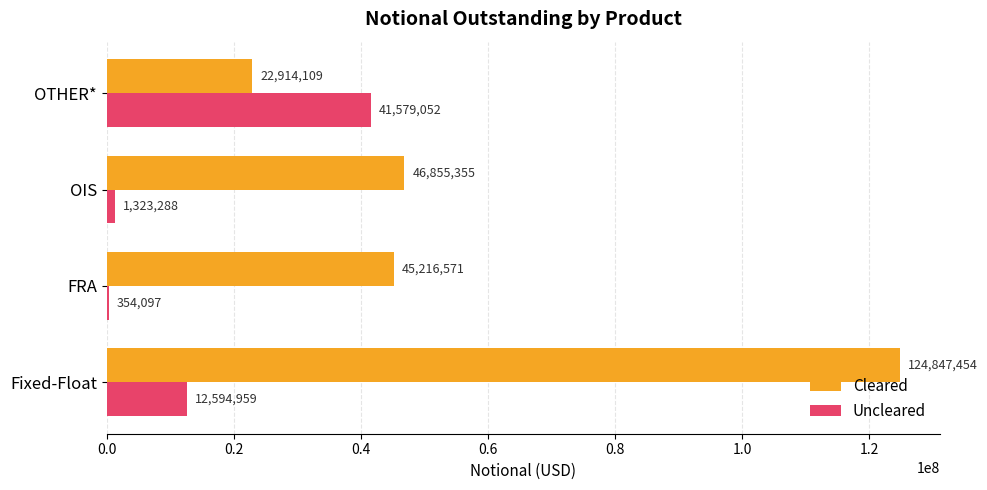

What is the sum of all Cleared values?

239833489